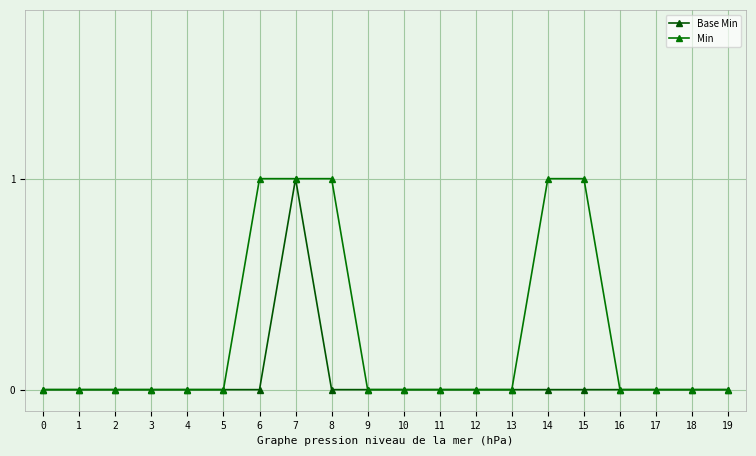

True or false: Min and Base Min cross at least once.

False